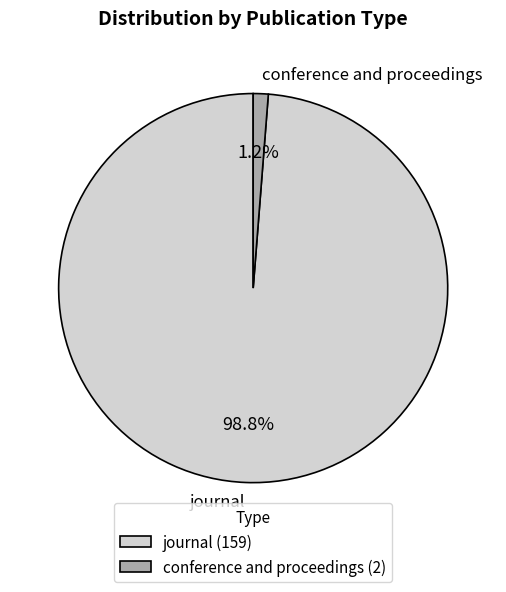

To the nearest percent, what is the combined percentage of journal and conference and proceedings?

100%